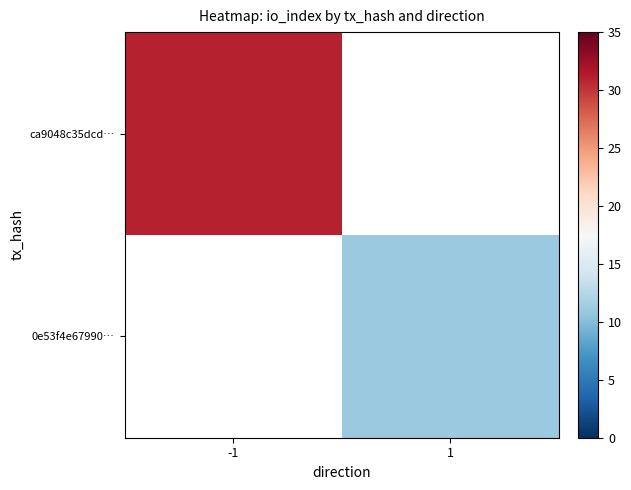

What is the smallest value displayed?

11.0